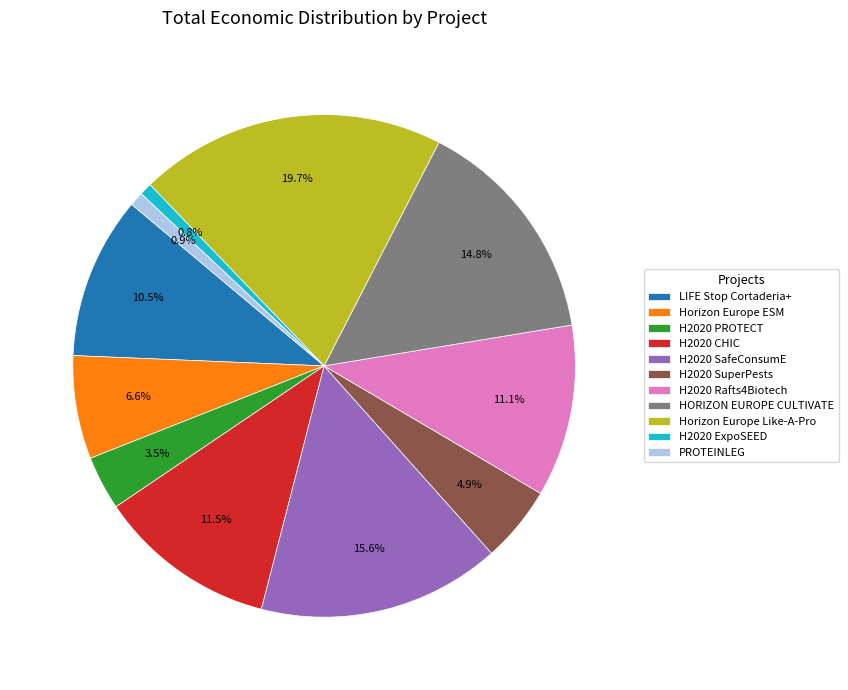

Is H2020 CHIC the majority of the pie?

No